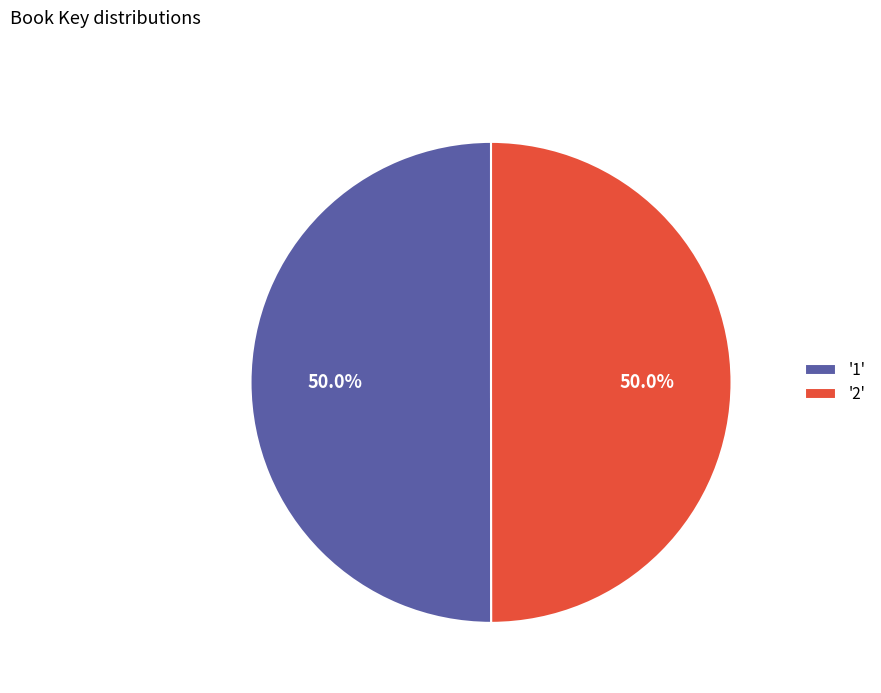

Approximately how many times larger is the value at '1' compared to '2'?

1.0